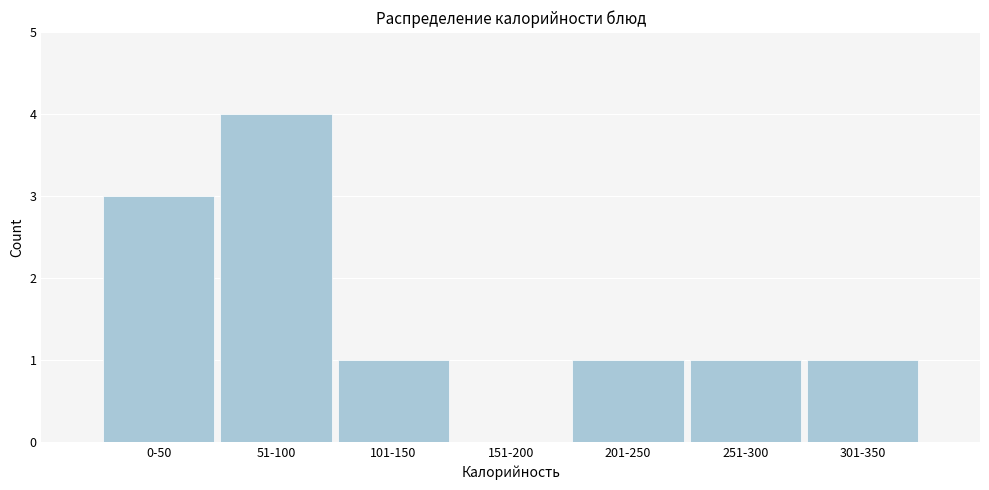

Reading left to right, what are all the values shown in this chart?

0-50=3	51-100=4	101-150=1	151-200=0	201-250=1	251-300=1	301-350=1